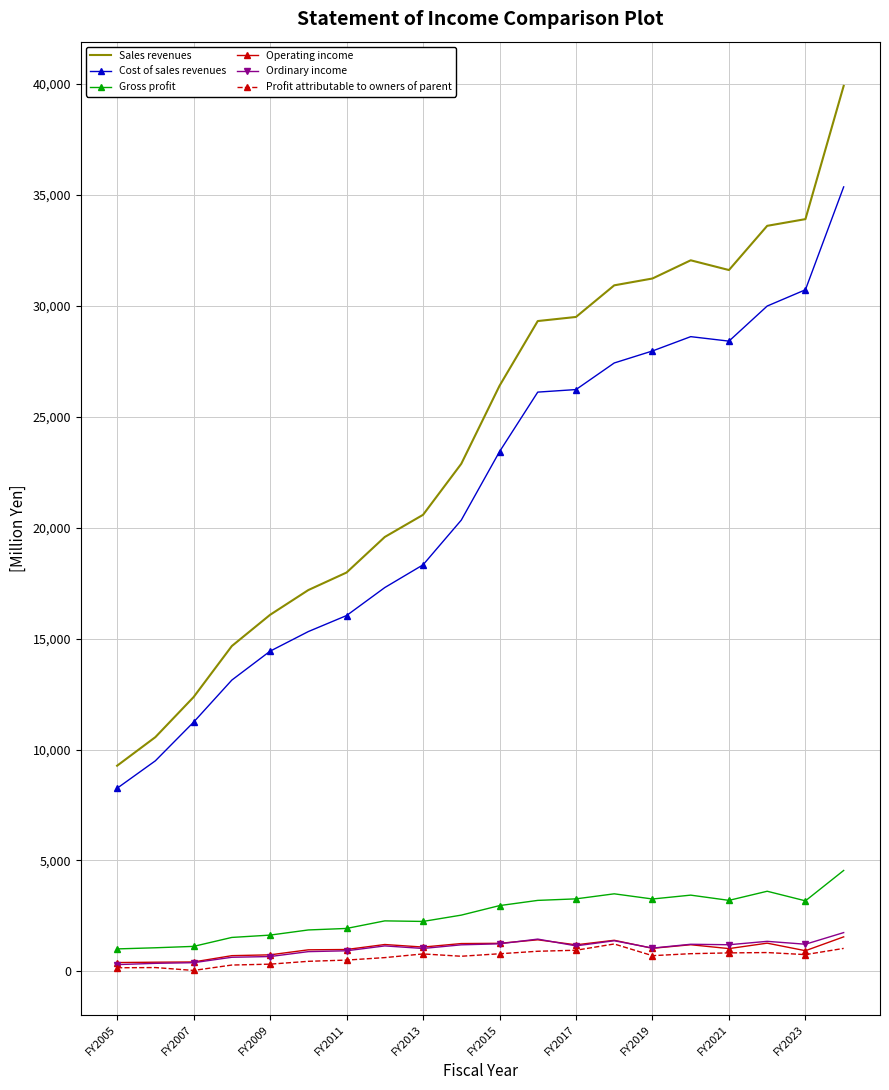

What are all the series names shown in the legend?

Sales revenues, Cost of sales revenues, Gross profit, Operating income, Ordinary income, Profit attributable to owners of parent